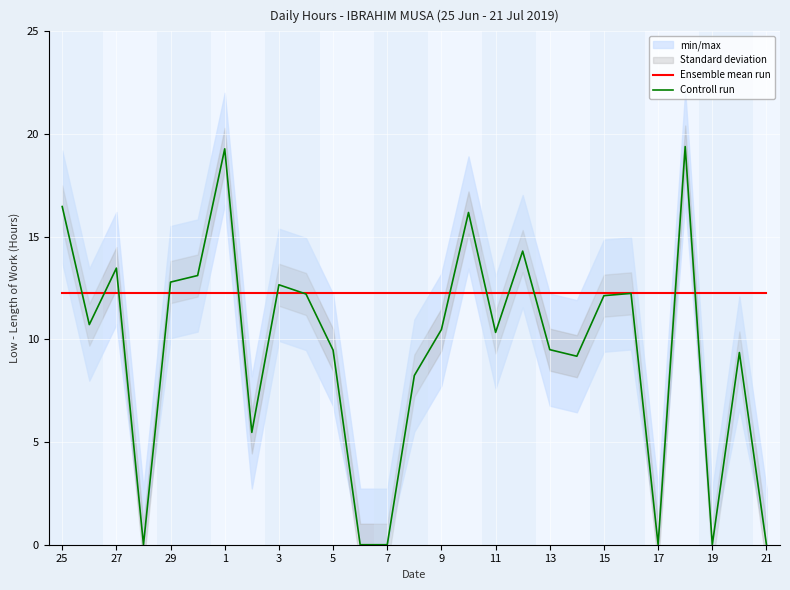

At which label does Controll run first exceed 10?

25